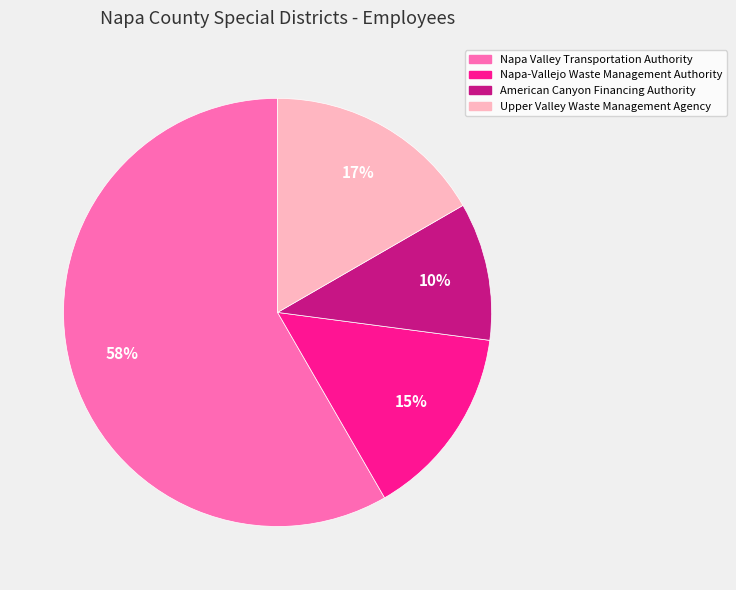

Is it true that American Canyon Financing Authority is 1% of the pie?

False